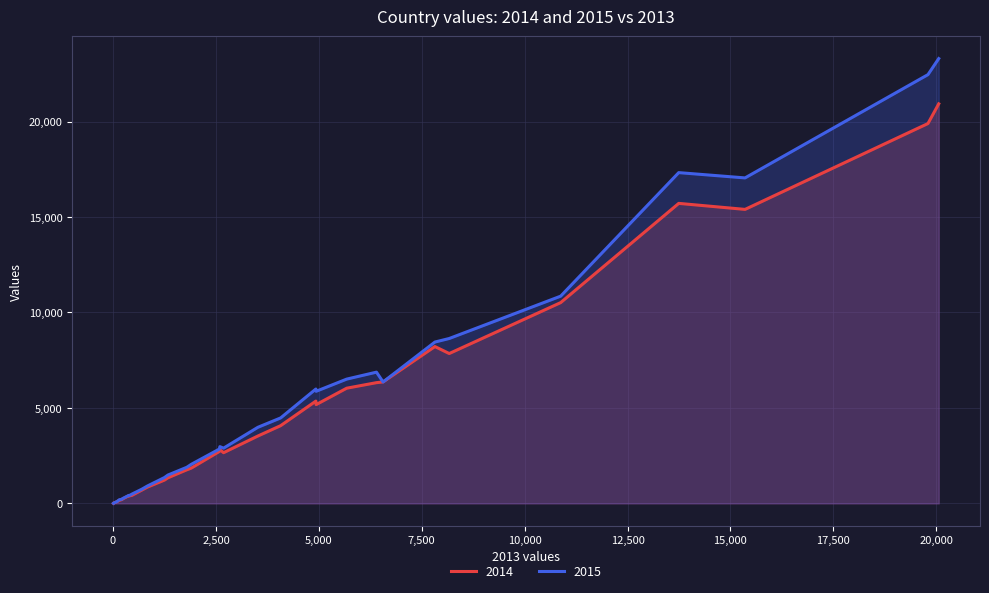

Read the 2015 value at HU.

911